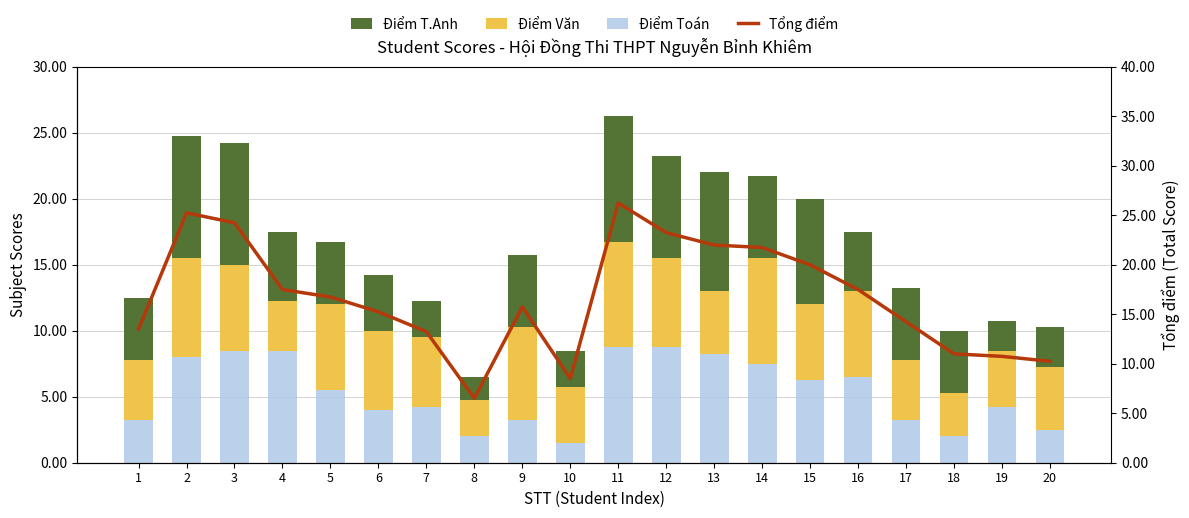

What is the minimum value for Tổng điểm?

6.5